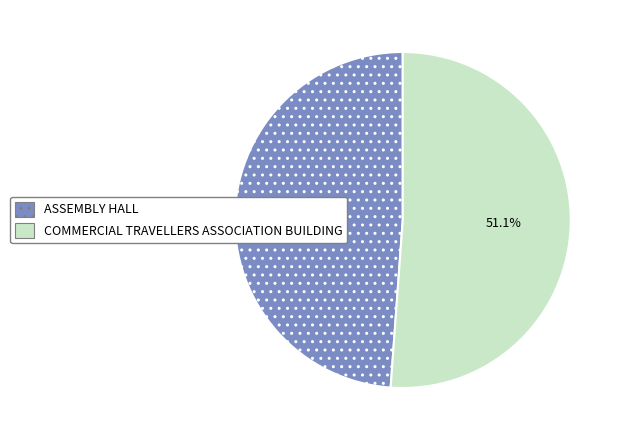

Does any single category account for the majority?

Yes